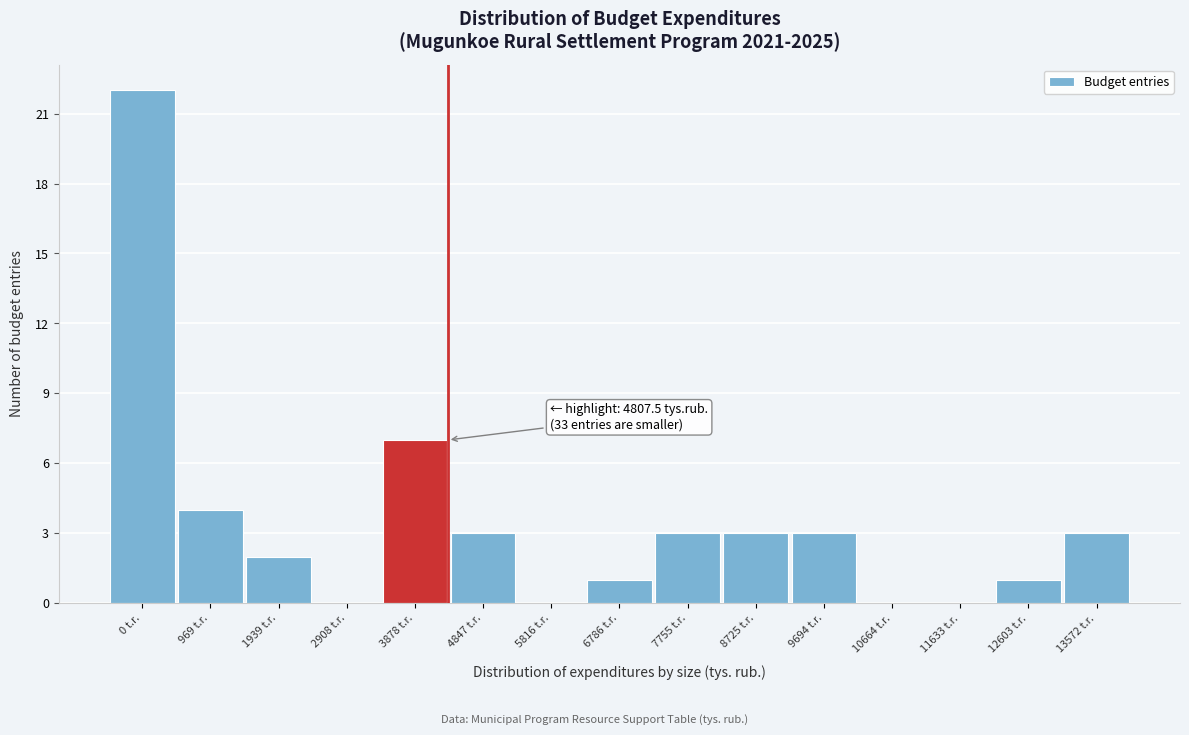

Reading left to right, transcribe all the data shown in this chart.

0 t.r.=22	969 t.r.=4	1939 t.r.=2	2908 t.r.=0	3878 t.r.=7	4847 t.r.=3	5816 t.r.=0	6786 t.r.=1	7755 t.r.=3	8725 t.r.=3	9694 t.r.=3	10664 t.r.=0	11633 t.r.=0	12603 t.r.=1	13572 t.r.=3